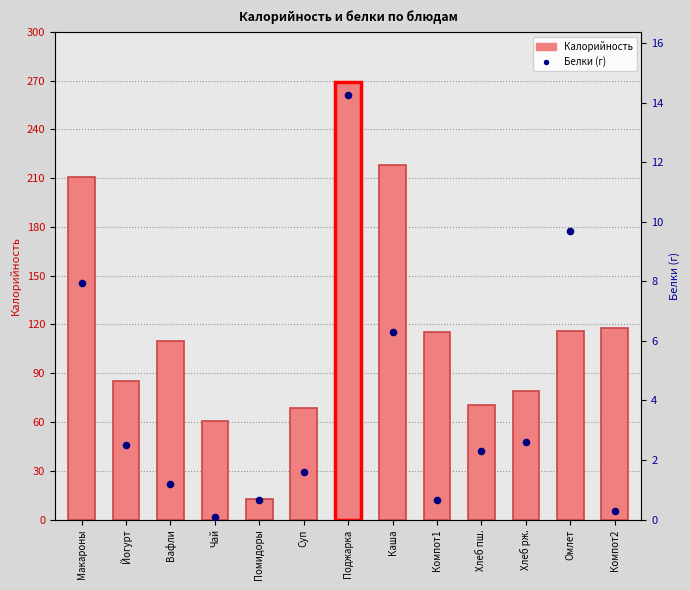

Which series contains the highest Y value?

Калорийность